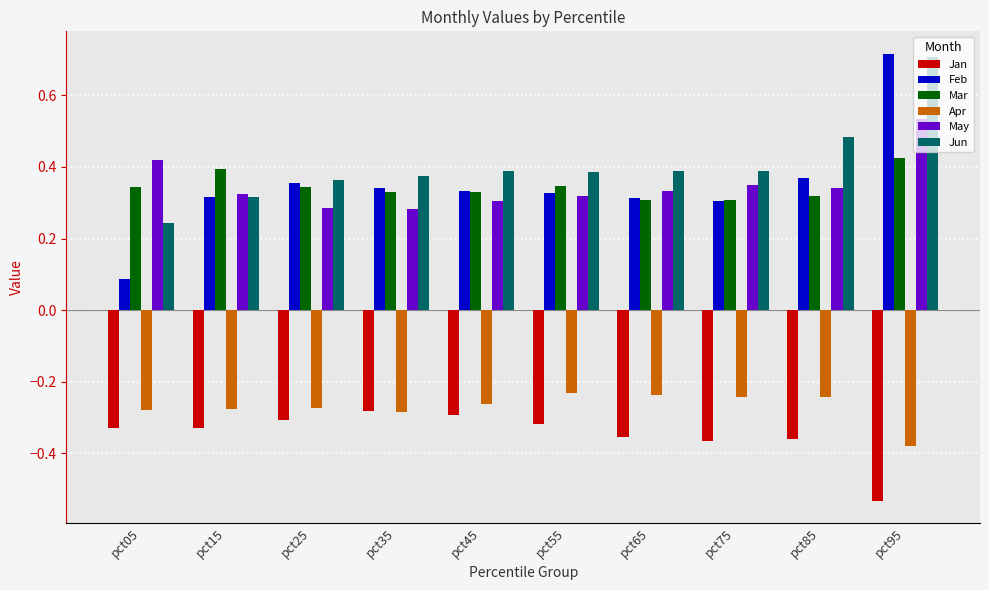

Are the bars horizontal?

No